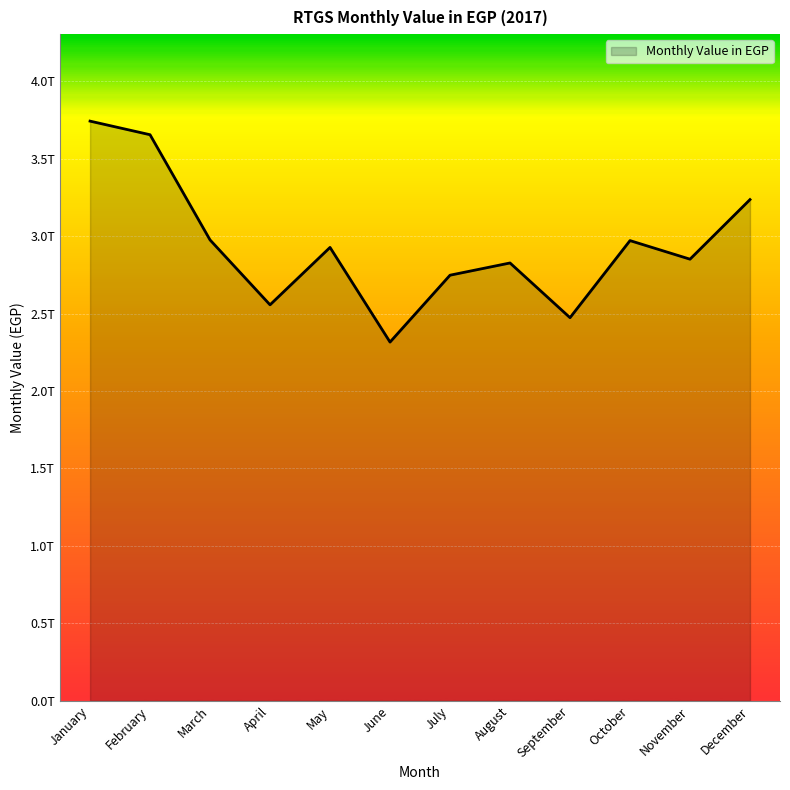

Does the chart display data point markers on the line(s)?

No